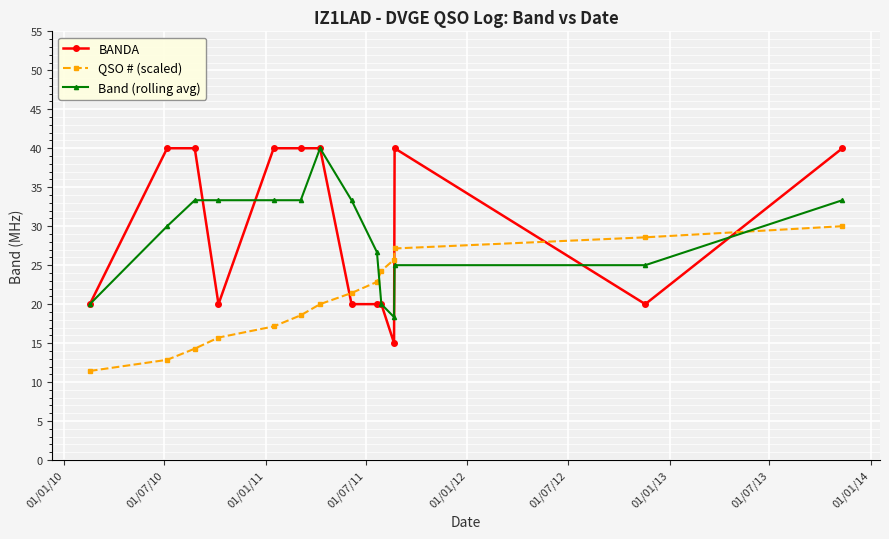

How many times do BANDA and QSO # (scaled) cross each other?

4